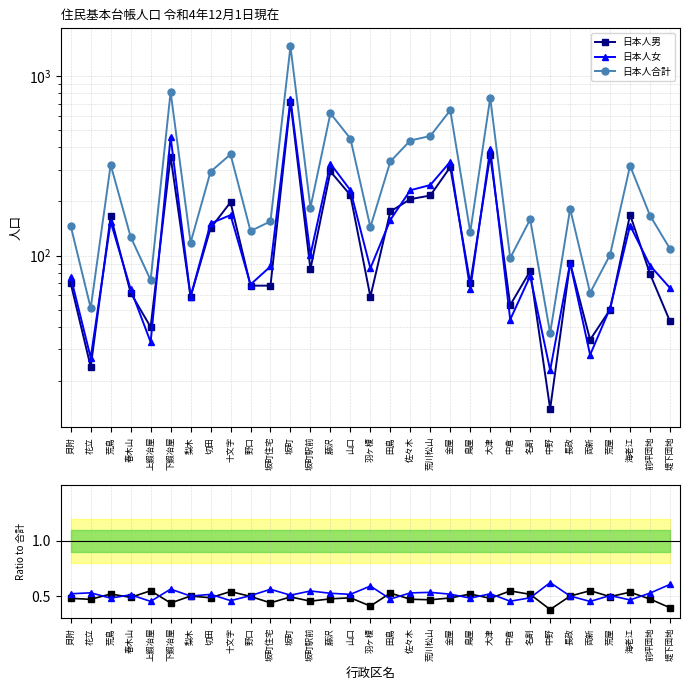

What position from the left is 前坪団地?

30